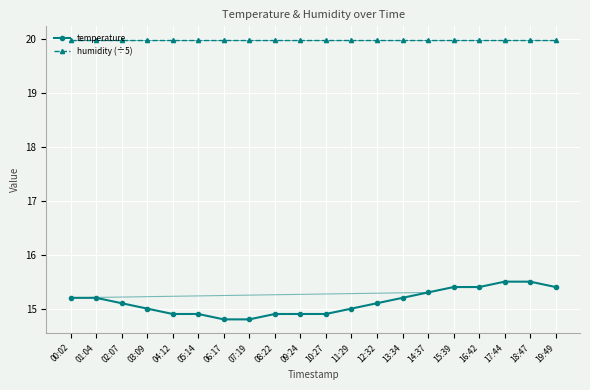

Is this an area chart (filled region under the line)?

No